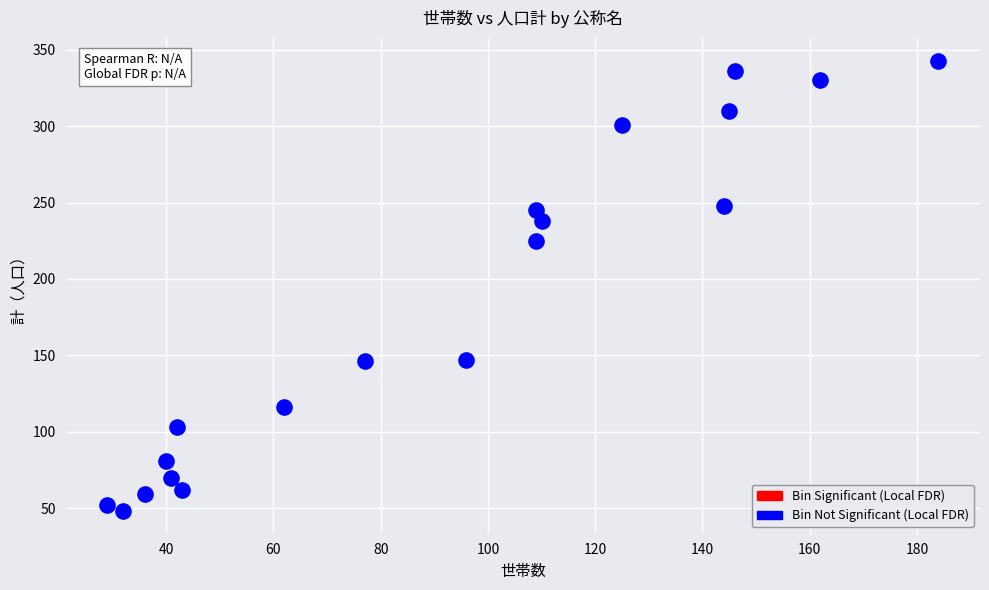

What is the range of Y values (max minus min)?

295